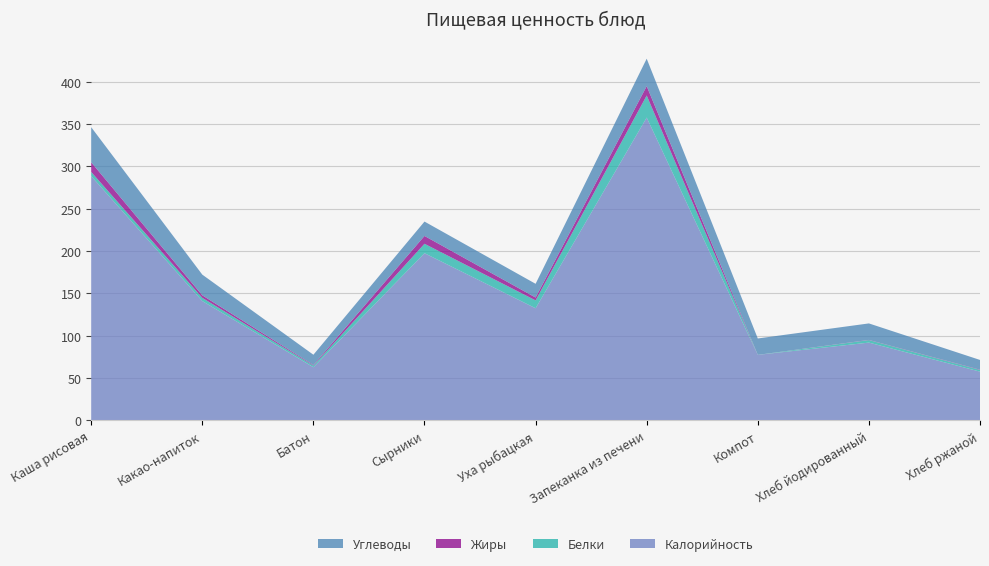

Reading left to right, what are all the values shown in this chart?

Калорийность: 288.6	141.0	62.8	197.5	132.5	357.7	77.4	91.9	57.6
Белки: 4.9	3.8	1.9	11.1	9.3	26.0	0.0	3.0	1.9
Жиры: 11.4	3.0	0.7	9.2	3.4	11.1	0.0	0.2	0.3
Углеводы: 41.5	24.4	12.2	17.0	16.2	32.4	19.4	19.5	11.5